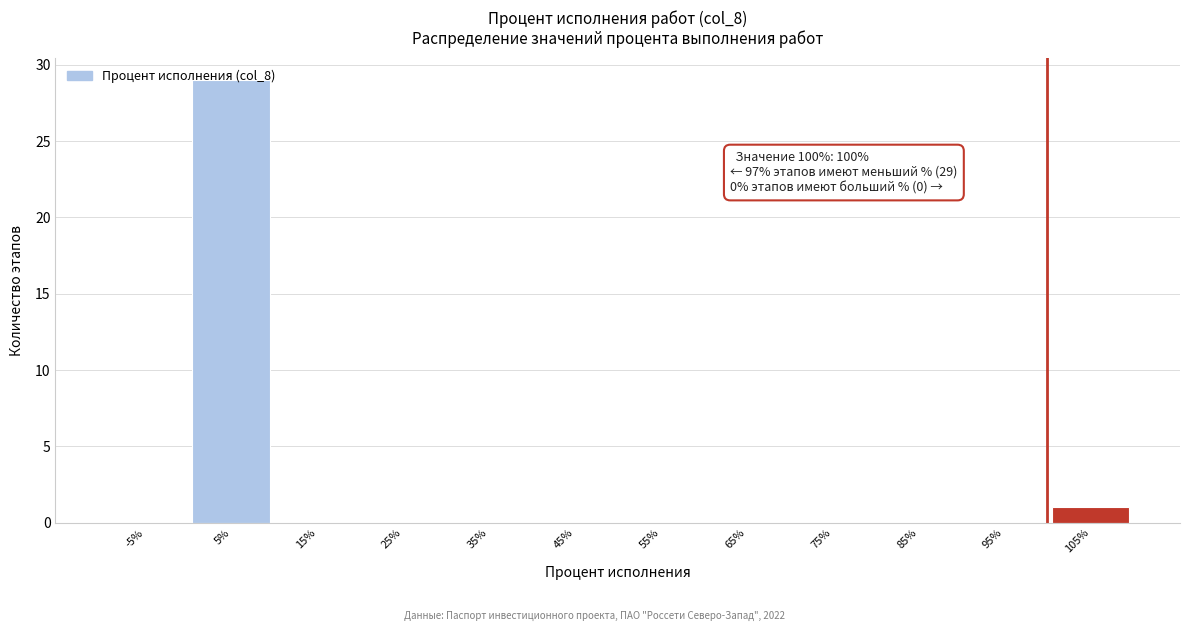

Which range on the x-axis has the tallest bar?

0 to 10